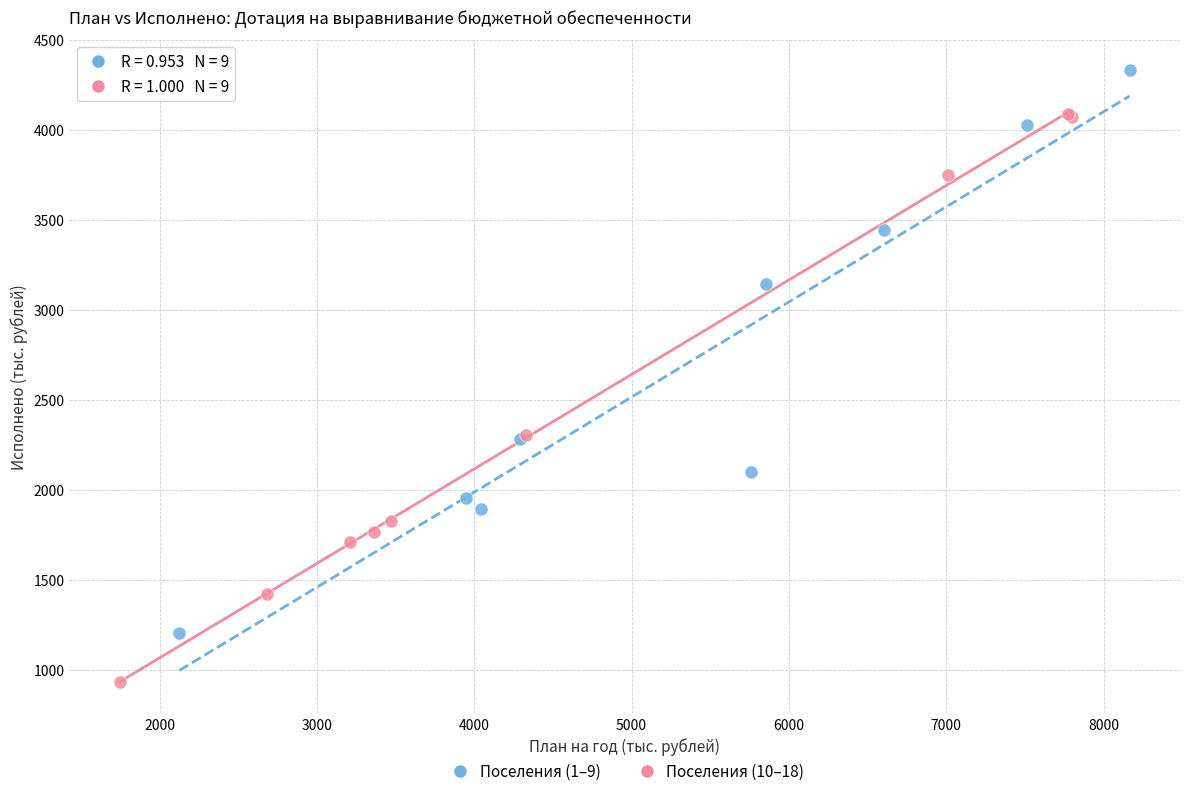

What are all the series names shown in the legend?

Поселения (1–9), Поселения (10–18)